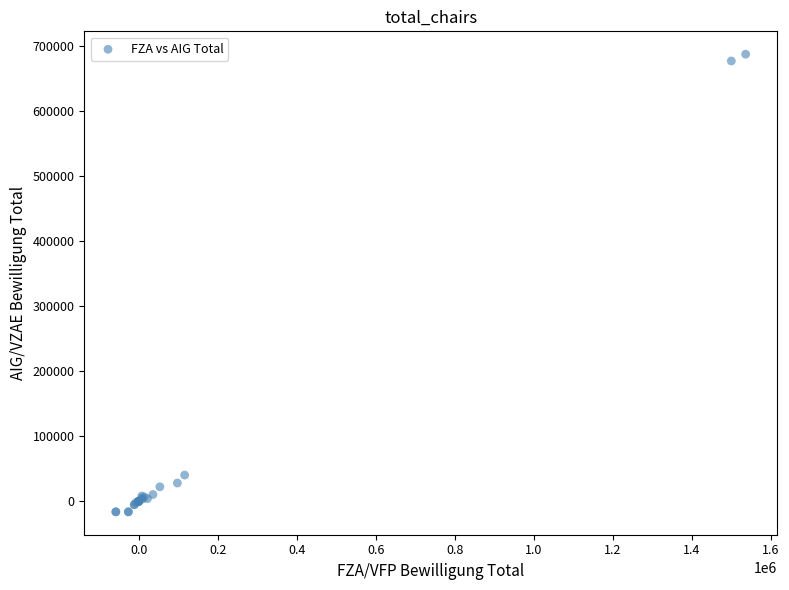

What Y value in the scatter plot is closest to 335213?

40308